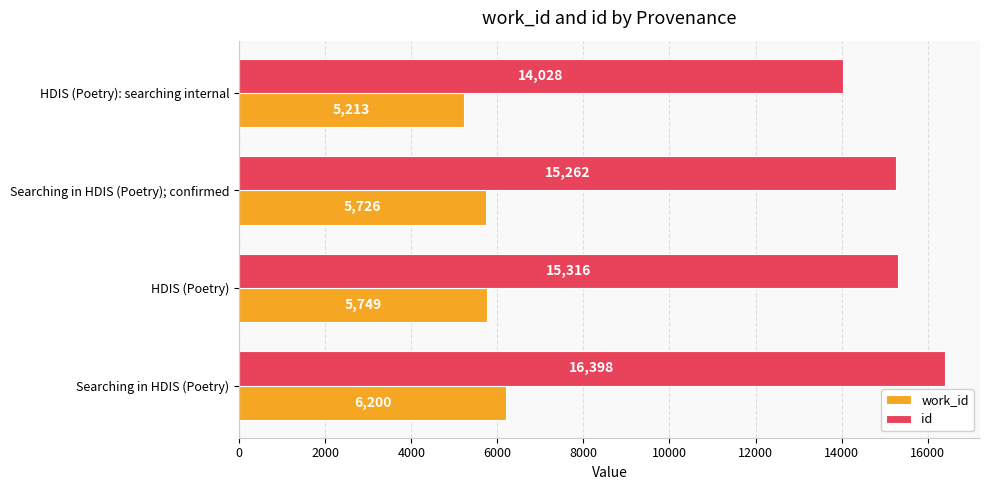

What is the average value of the work_id series?

5722